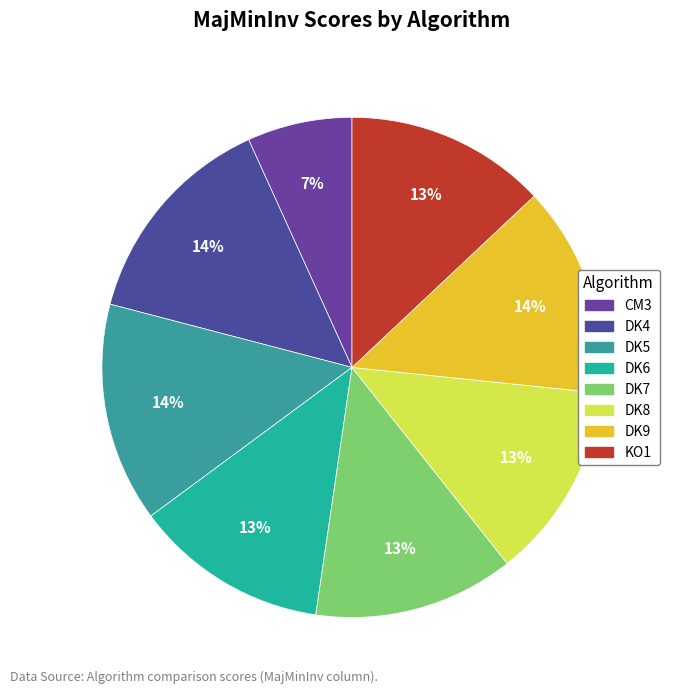

Is there any slice that represents more than half of the pie?

No